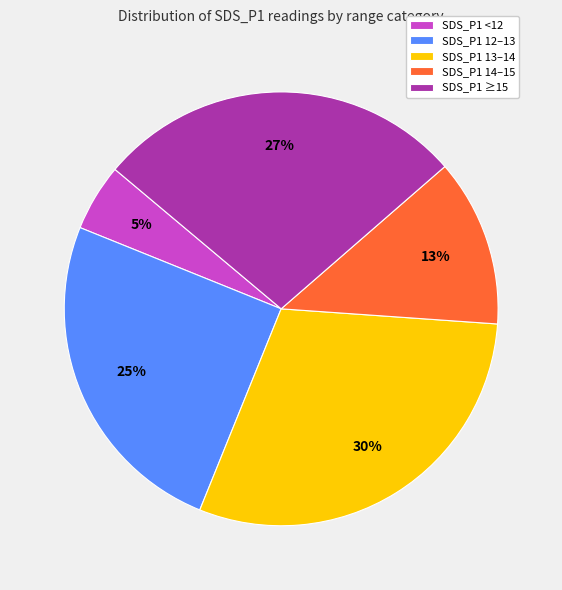

What is the ratio of the value at SDS_P1 14–15 to the value at SDS_P1 12–13?

0.5